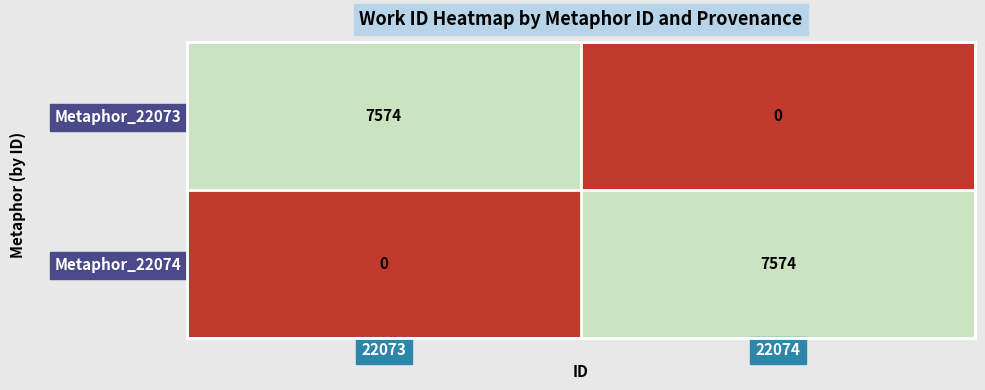

How many positive values does the Metaphor_22074 series have?

1